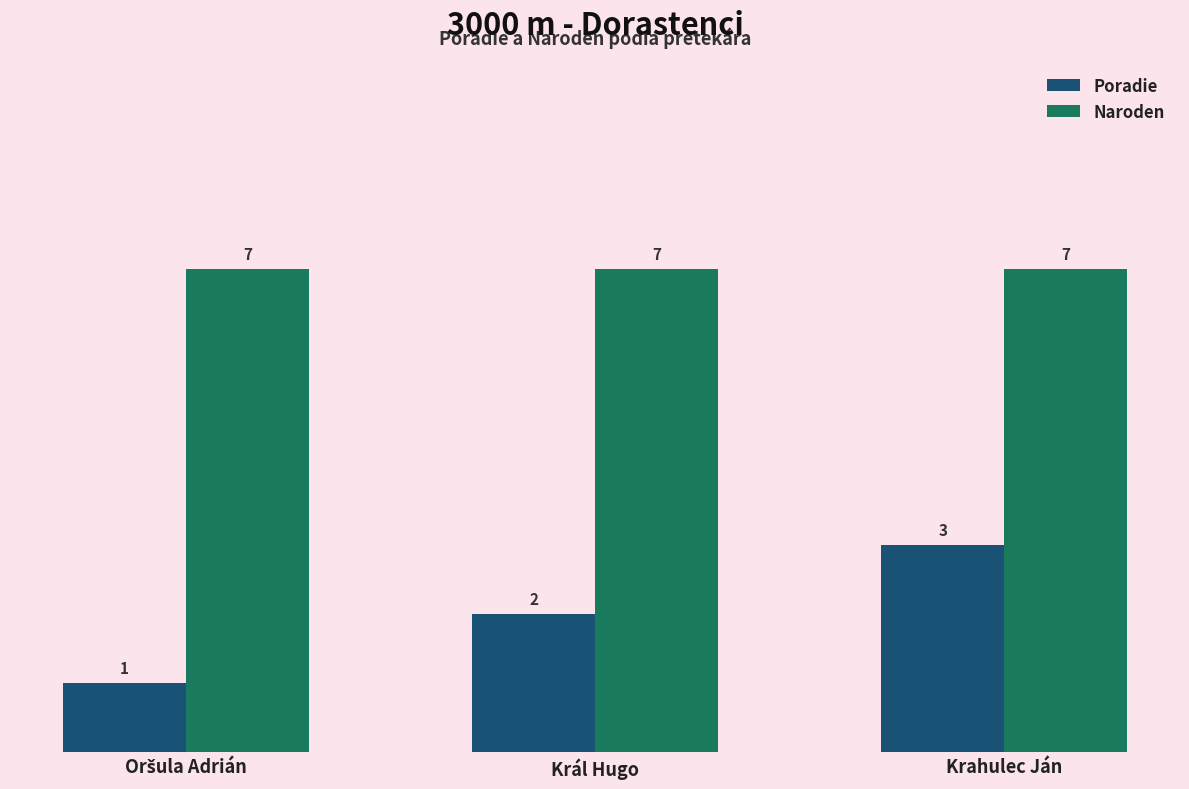

How many bars are there in each group?

2